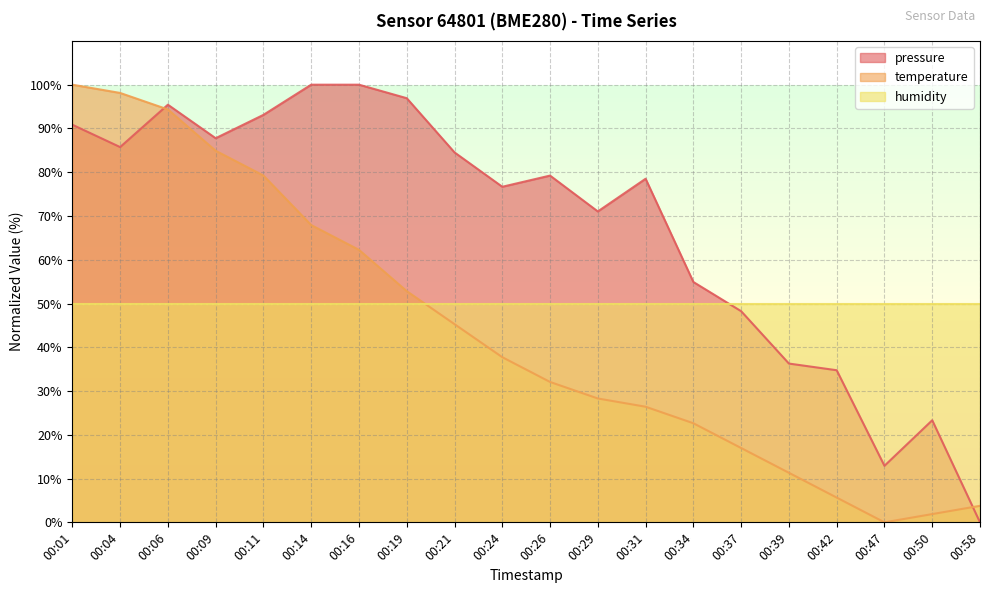

What is the average value of the temperature series?

43.6